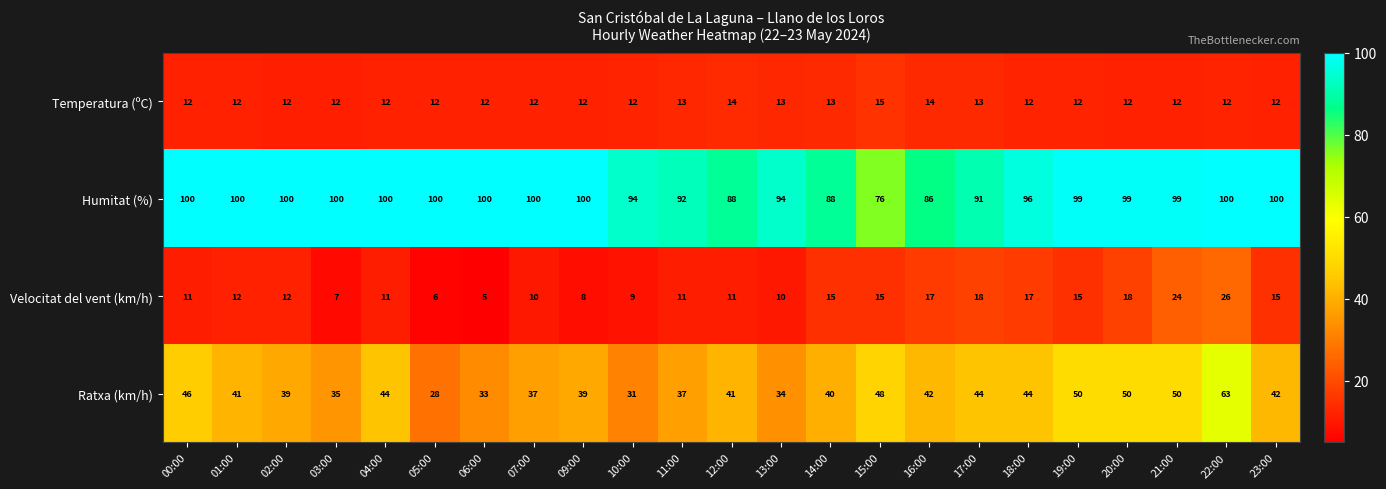

What is the approximate value of Temperatura (ºC) at 20:00?

12